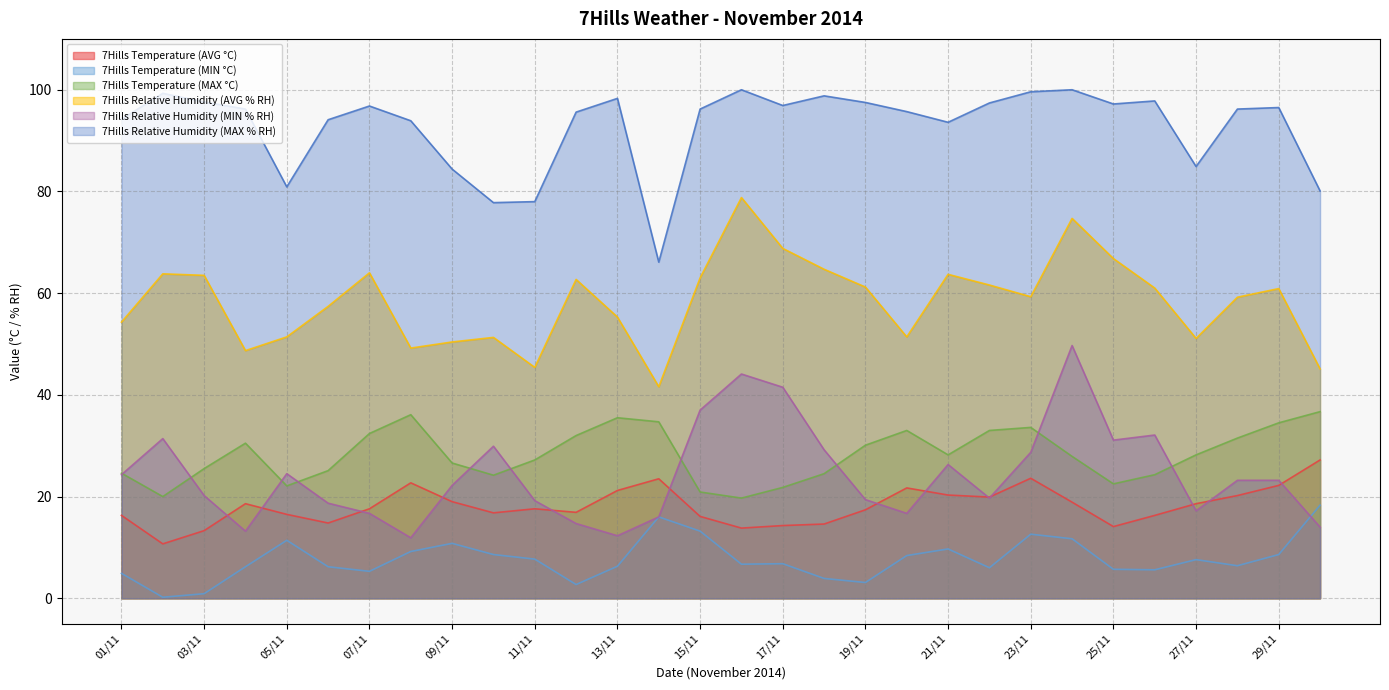

True or false: 7Hills Relative Humidity (AVG % RH) and 7Hills Temperature (AVG °C) cross at least once.

False